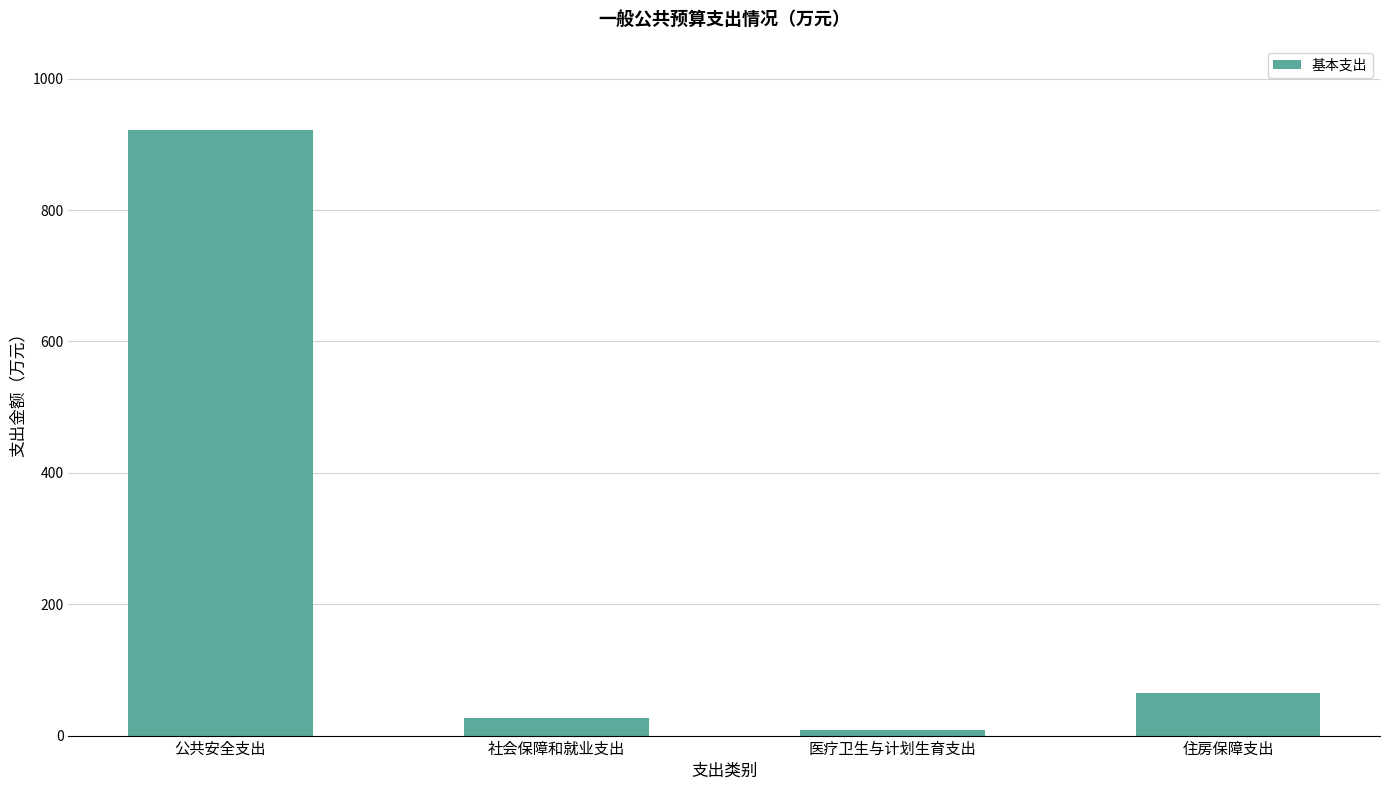

The chart shows a value of 922.1 at 公共安全支出. True or false?

True